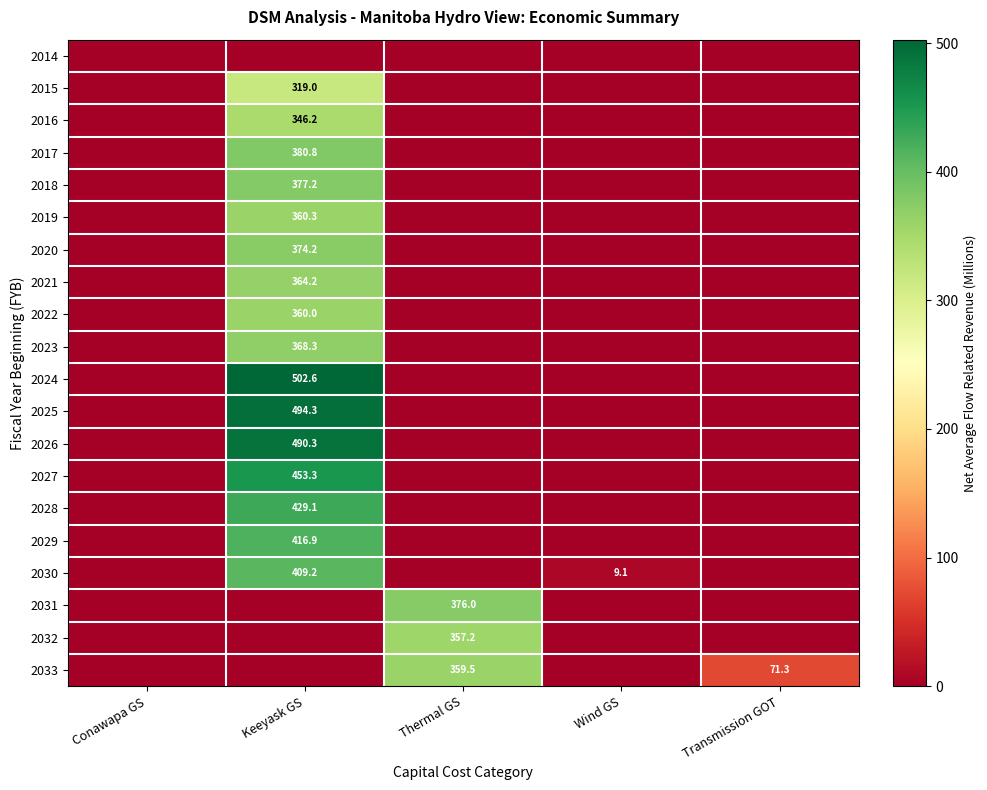

The 2030 series shows 9.1 at Wind GS. True or false?

True